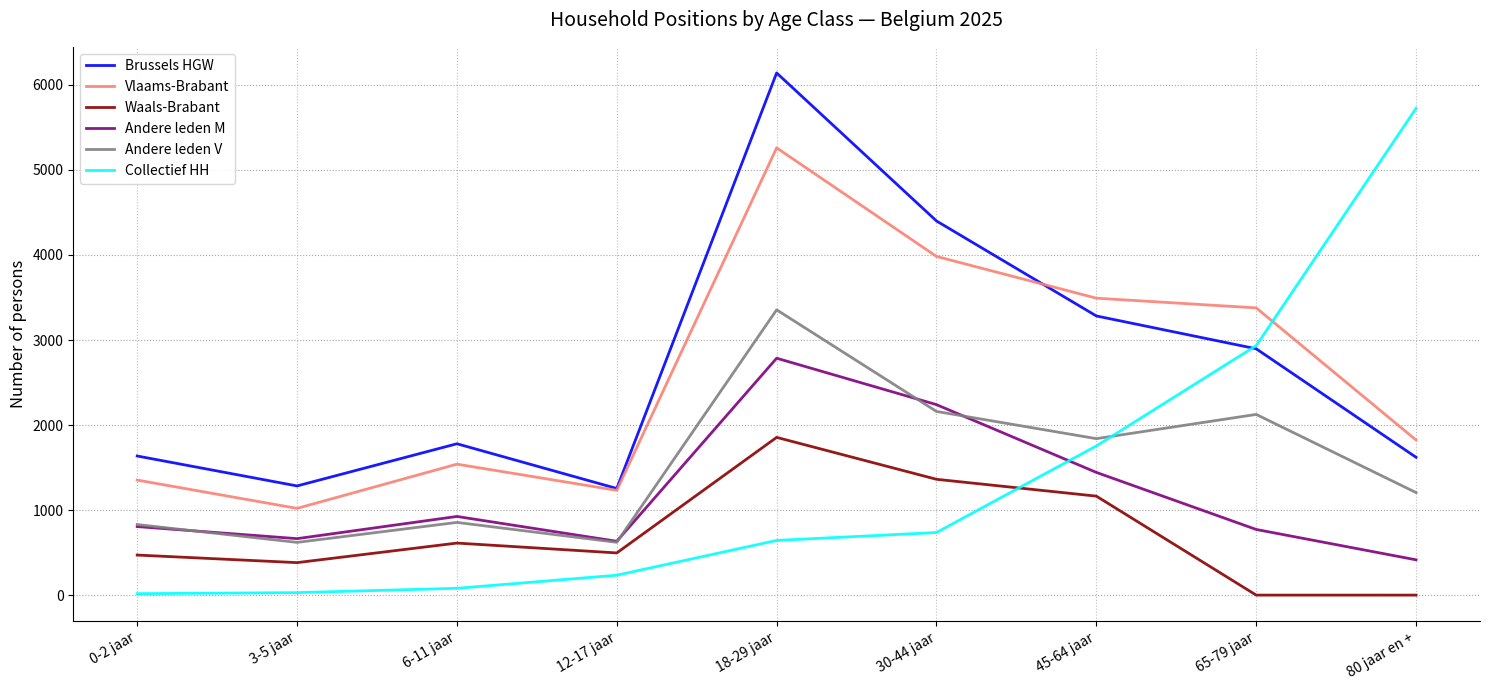

The value of Andere leden M at 12-17 jaar is 633. True or false?

True